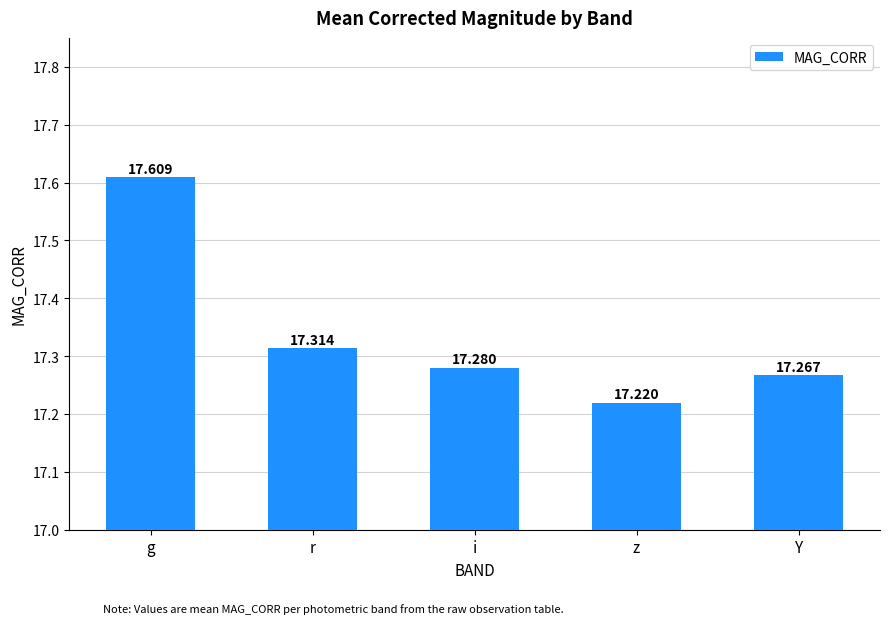

List the labels in order of value, smallest first.

z, Y, i, r, g